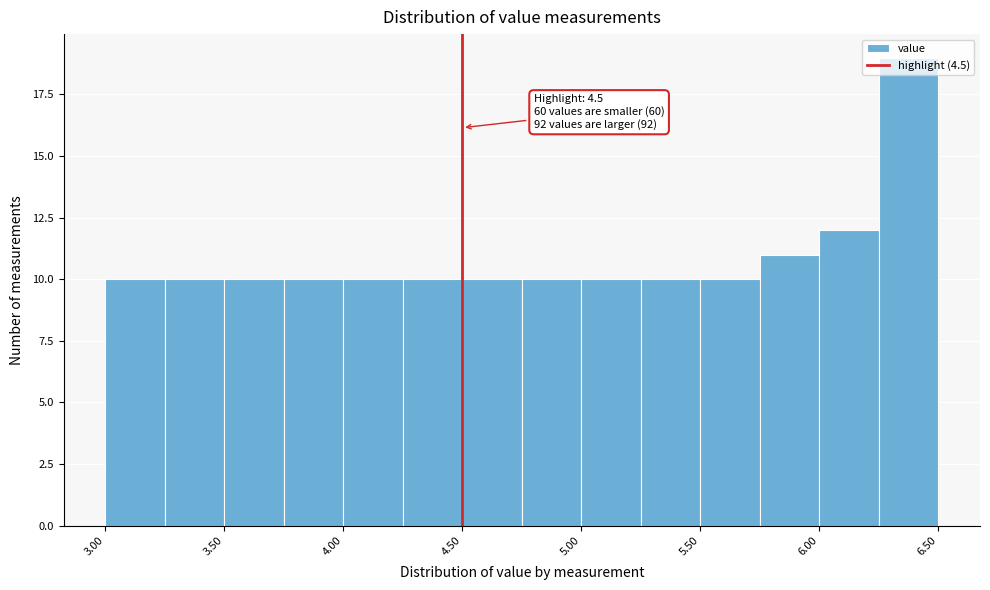

Which range on the x-axis has the tallest bar?

6.25 to 6.50